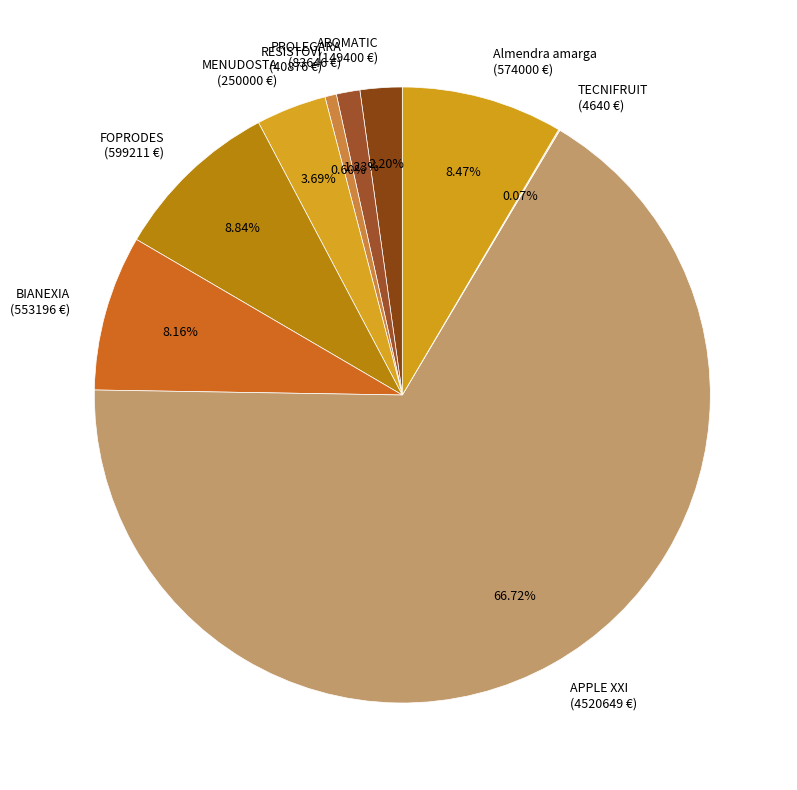

To the nearest percent, what is the average slice percentage?

11%